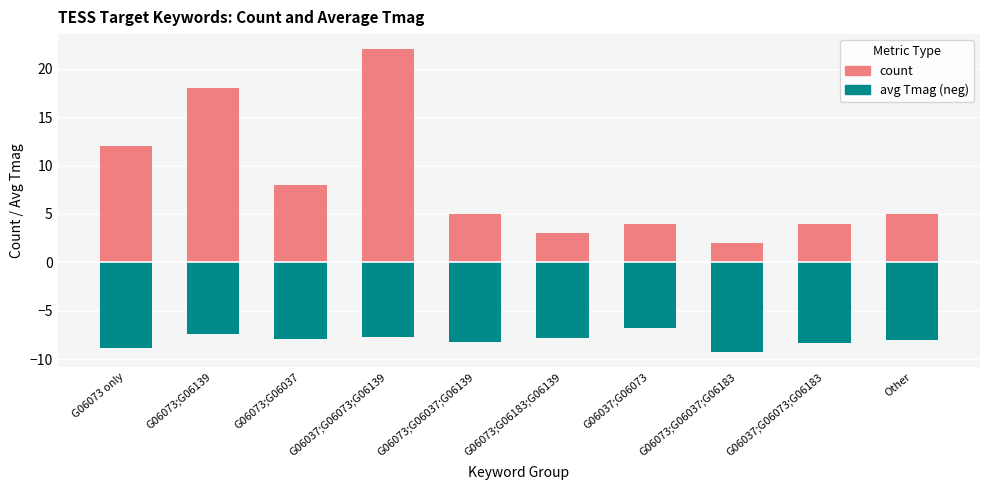

The avg Tmag (loss) series shows -7.8 at G06073;G06183;G06139. True or false?

True